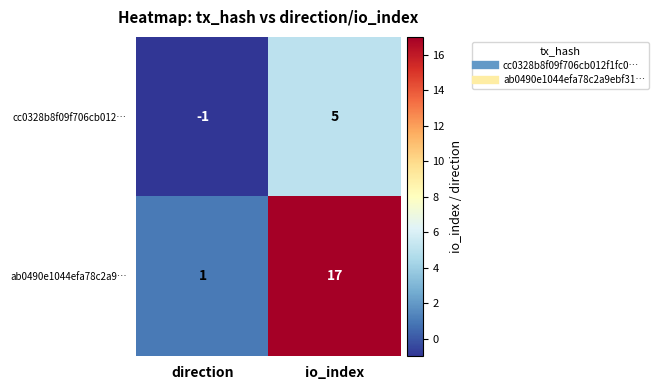

At which category does the chart reach its peak across all series?

io_index